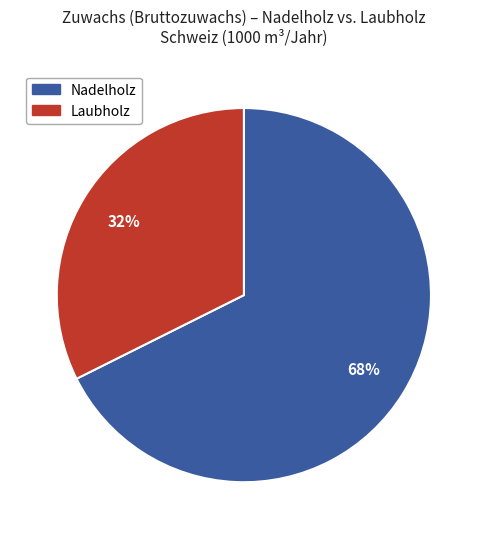

Is there any slice that represents more than half of the pie?

Yes